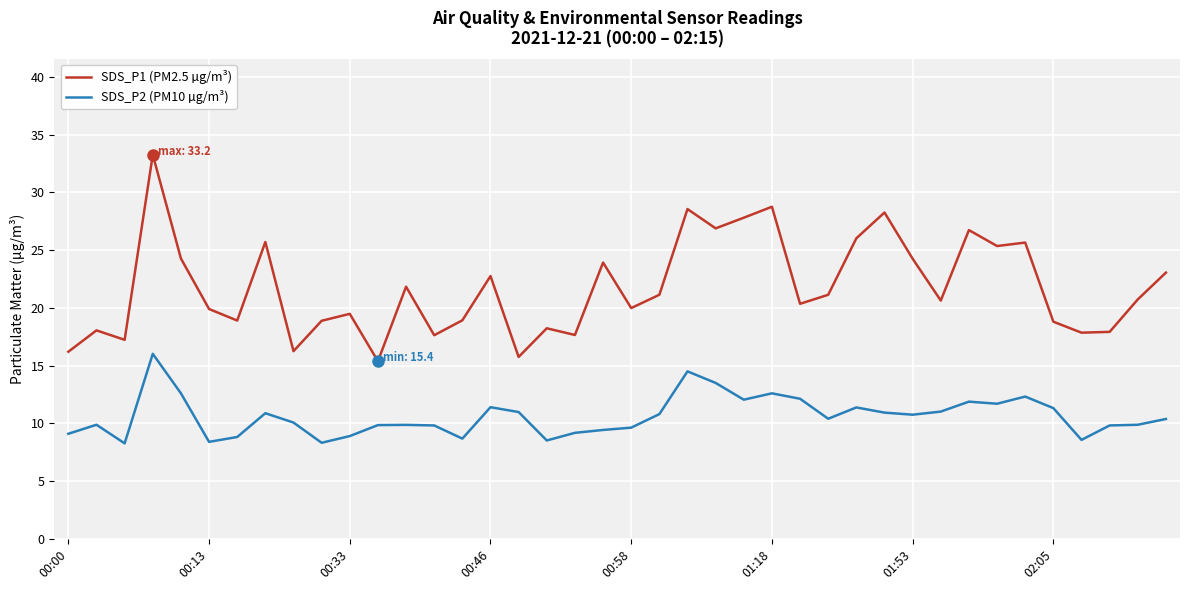

Which series has the largest total across all categories?

SDS_P1 (PM2.5 µg/m³)